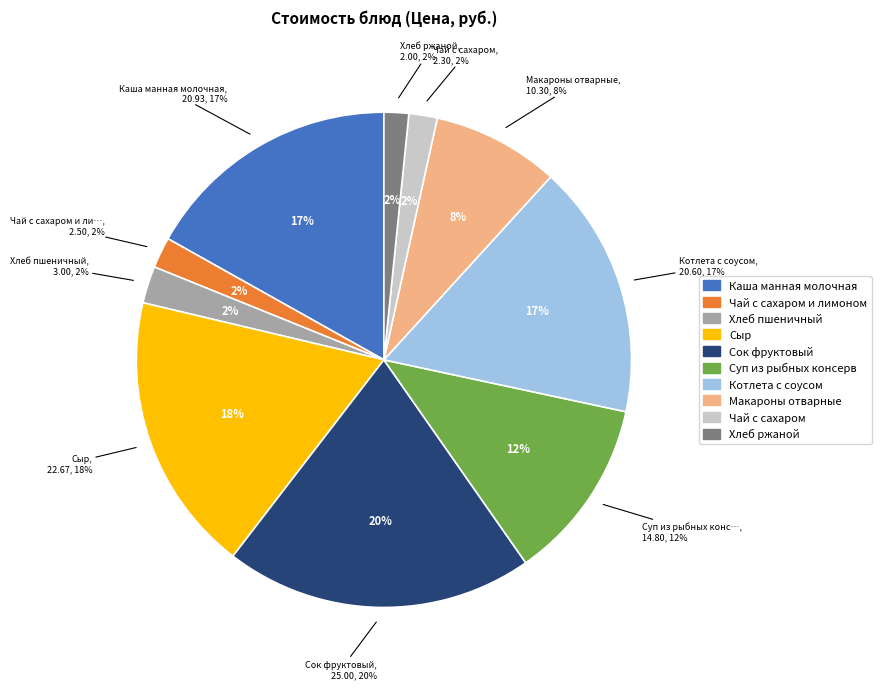

How many slices are in this pie chart?

10